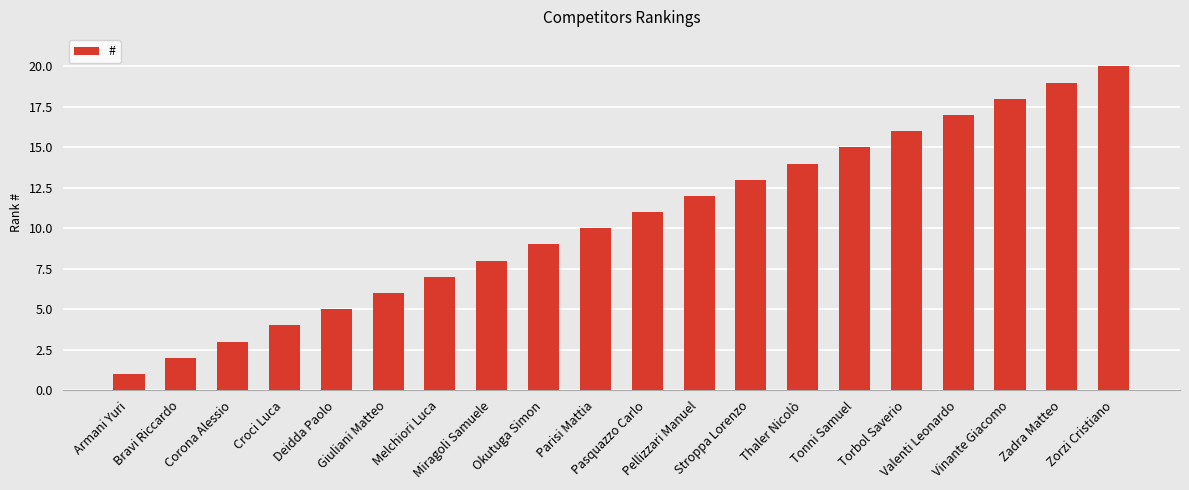

What is the change in value from Armani Yuri to Pasquazzo Carlo?

+10